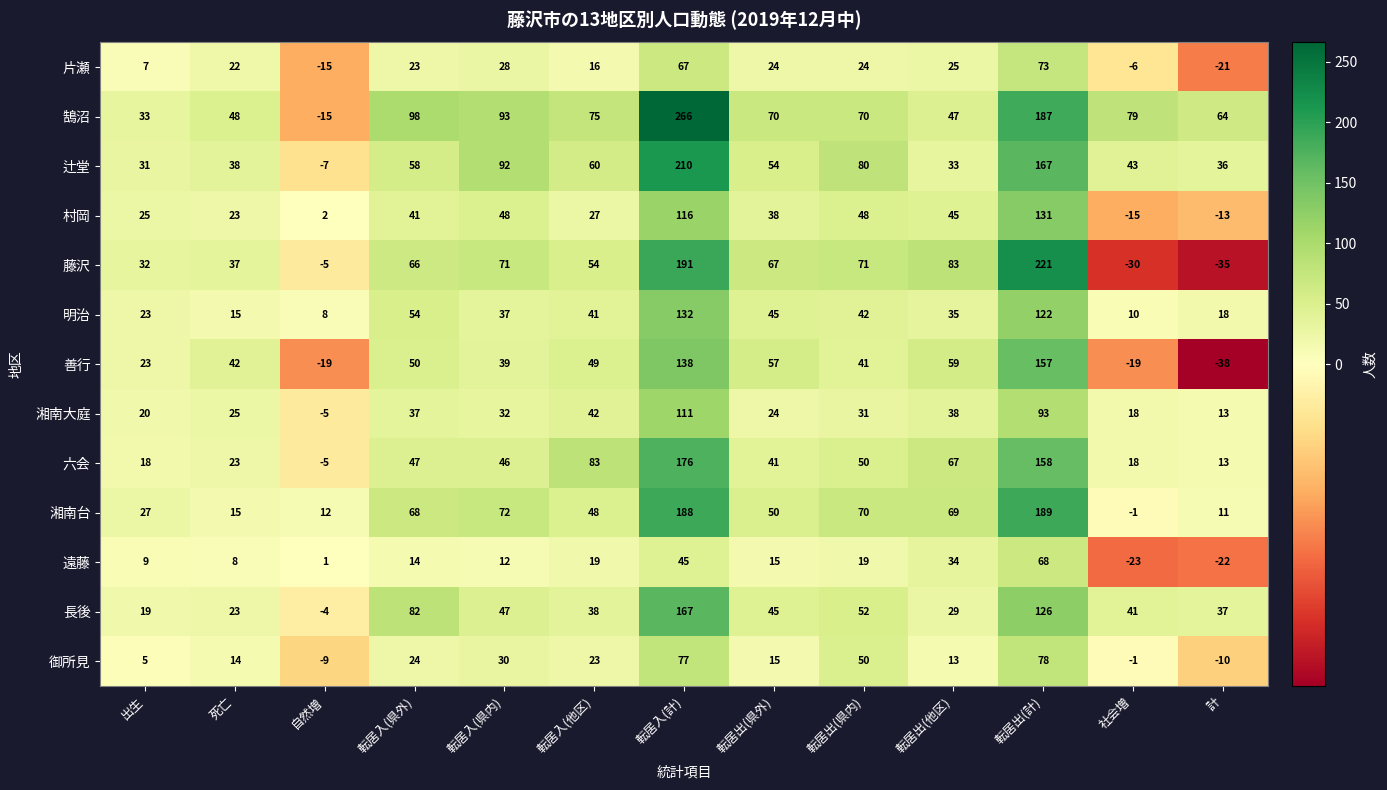

Is it true that 六会 equals 84 at 転居出(計)?

False